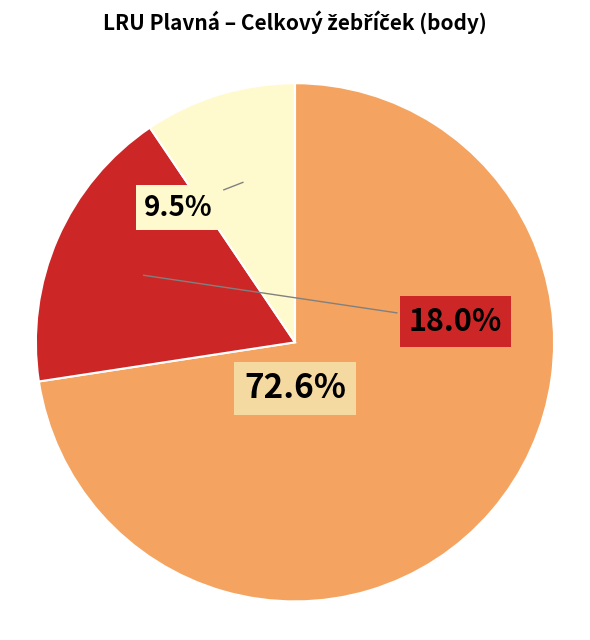

Which category has the biggest portion of the pie?

Klásek Petr